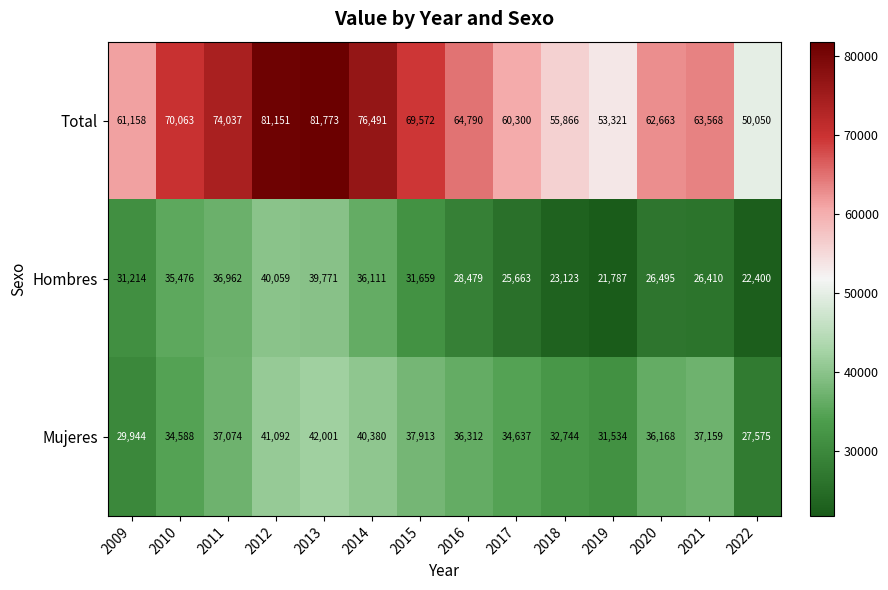

How many values in the Total series are below 64790?

7